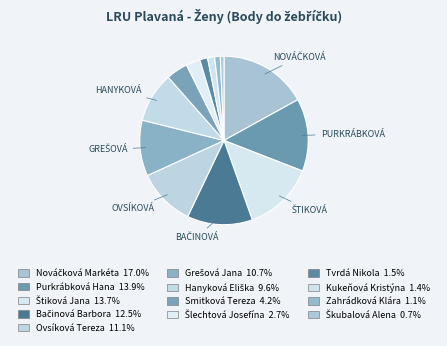

How many slices are in this pie chart?

13